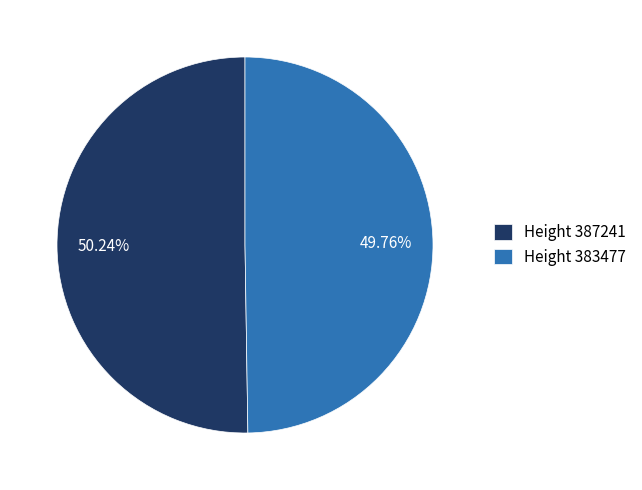

Count the number of slices in the pie.

2